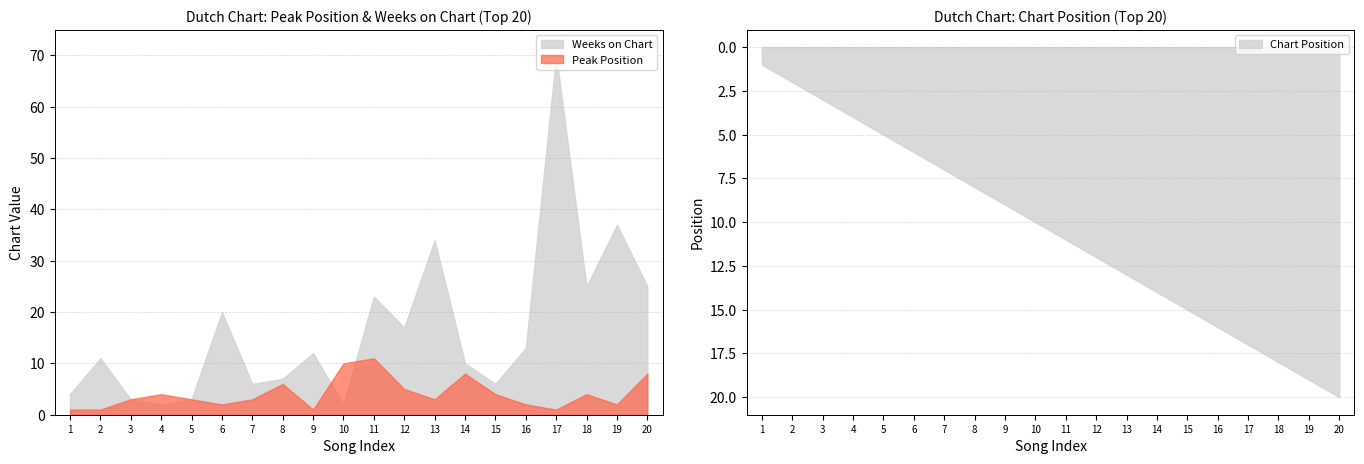

What is the minimum value for Position?

1